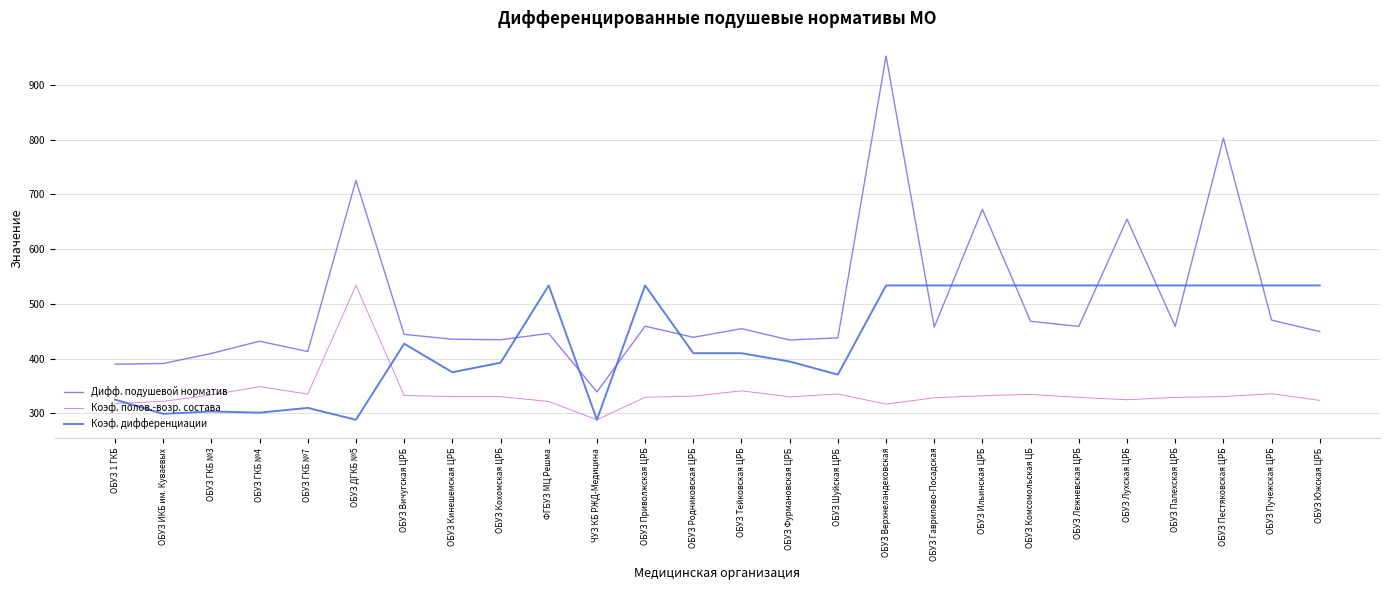

Where do Коэф. полов.-возр. состава and Коэф. дифференциации first cross each other?

ОБУЗ 1 ГКБ and ОБУЗ ИКБ им. Куваевых